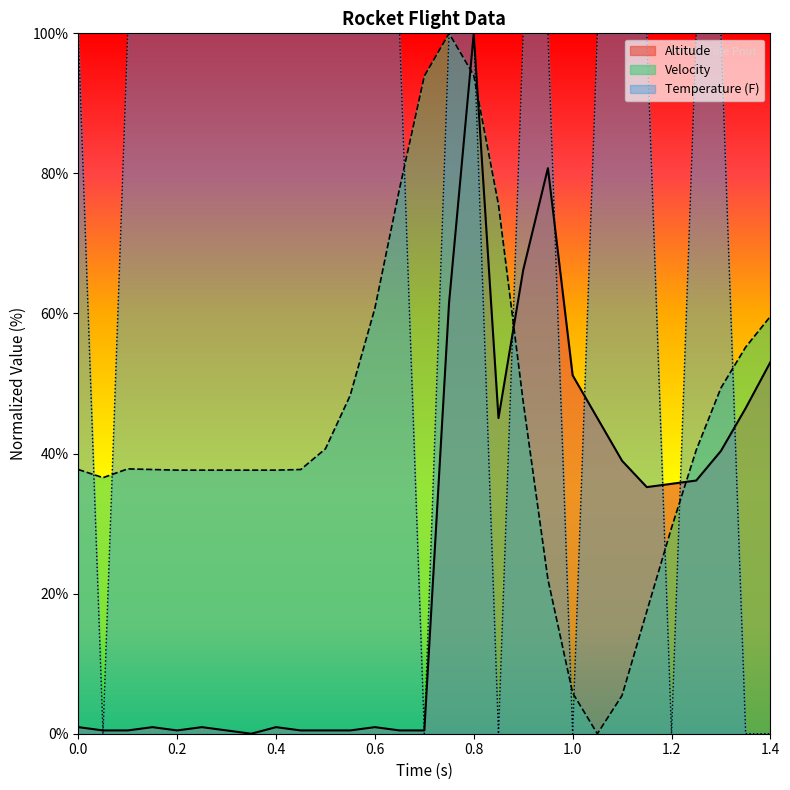

Reading right to left, what are all the values shown in this chart?

Altitude: 53.1	46.5	40.4	36.2	35.7	35.2	39.0	45.1	51.2	80.8	66.2	45.1	100.0	61.5	0.5	0.5	0.9	0.5	0.5	0.5	0.9	0.0	0.5	0.9	0.5	0.9	0.5	0.5	0.9
Velocity: 59.6	55.2	49.4	40.5	29.4	17.5	5.5	0.0	5.8	22.0	47.4	75.5	94.0	100.0	93.9	77.9	60.8	48.3	40.7	37.7	37.6	37.6	37.6	37.6	37.6	37.7	37.8	36.6	37.7
Temperature: 0.0	0.0	100.0	100.0	0.0	100.0	100.0	100.0	0.0	100.0	100.0	0.0	100.0	100.0	0.0	100.0	100.0	100.0	100.0	100.0	100.0	100.0	100.0	100.0	100.0	100.0	100.0	0.0	100.0